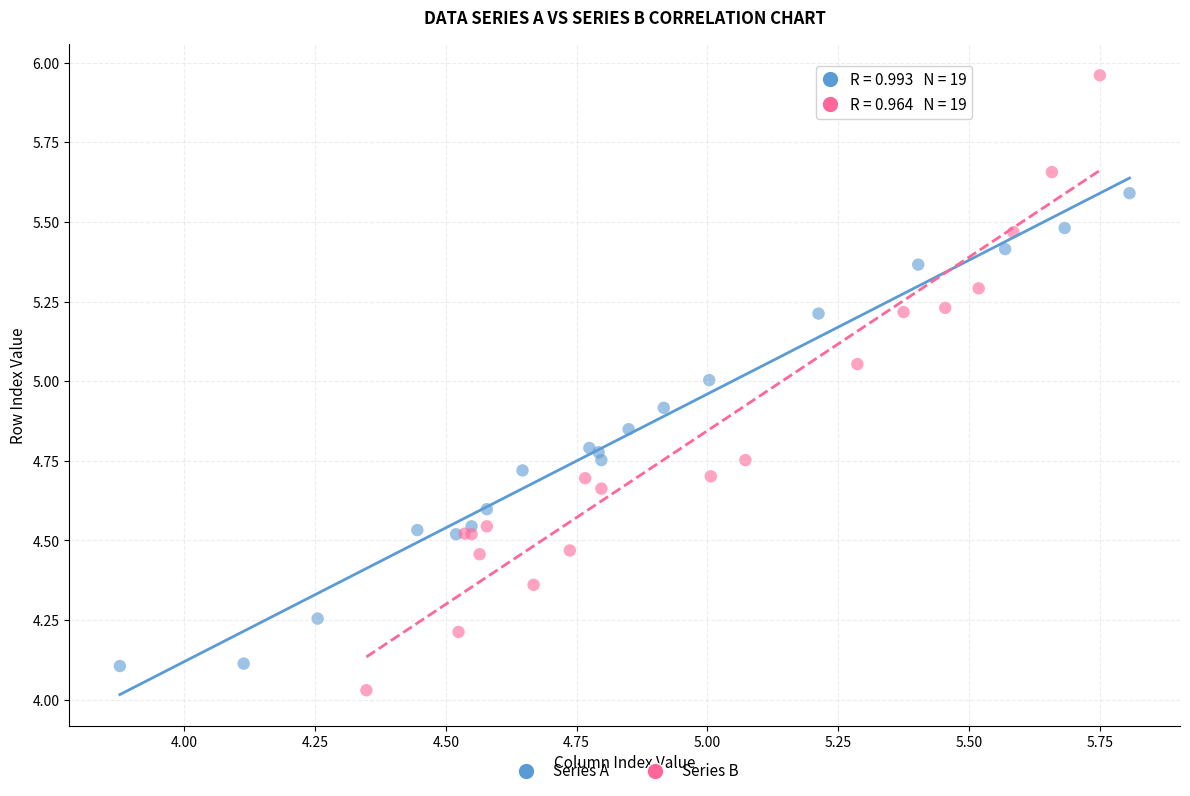

Which series has the widest spread of Y values?

Series B